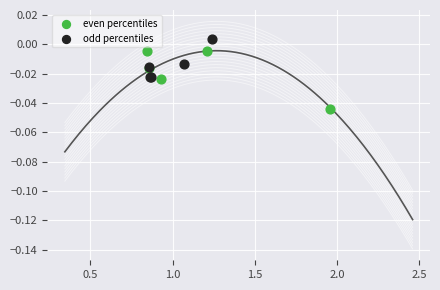

Which series has the widest spread of Y values?

even percentiles